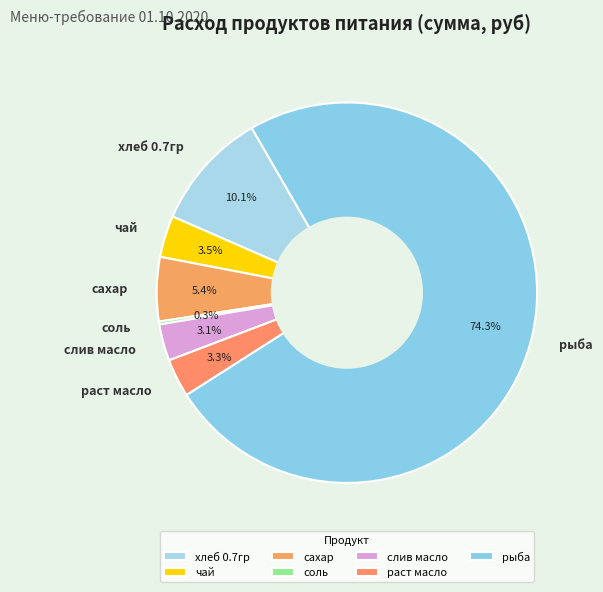

Which slice represents more than half of the pie?

рыба